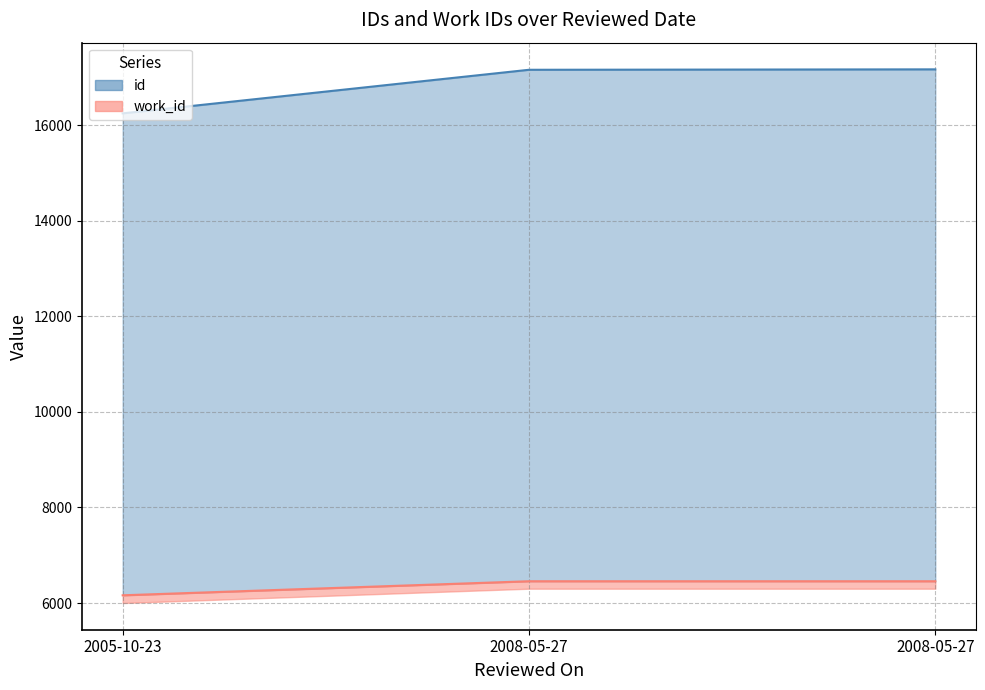

How many work_id values are between 6162 and 6456?

3